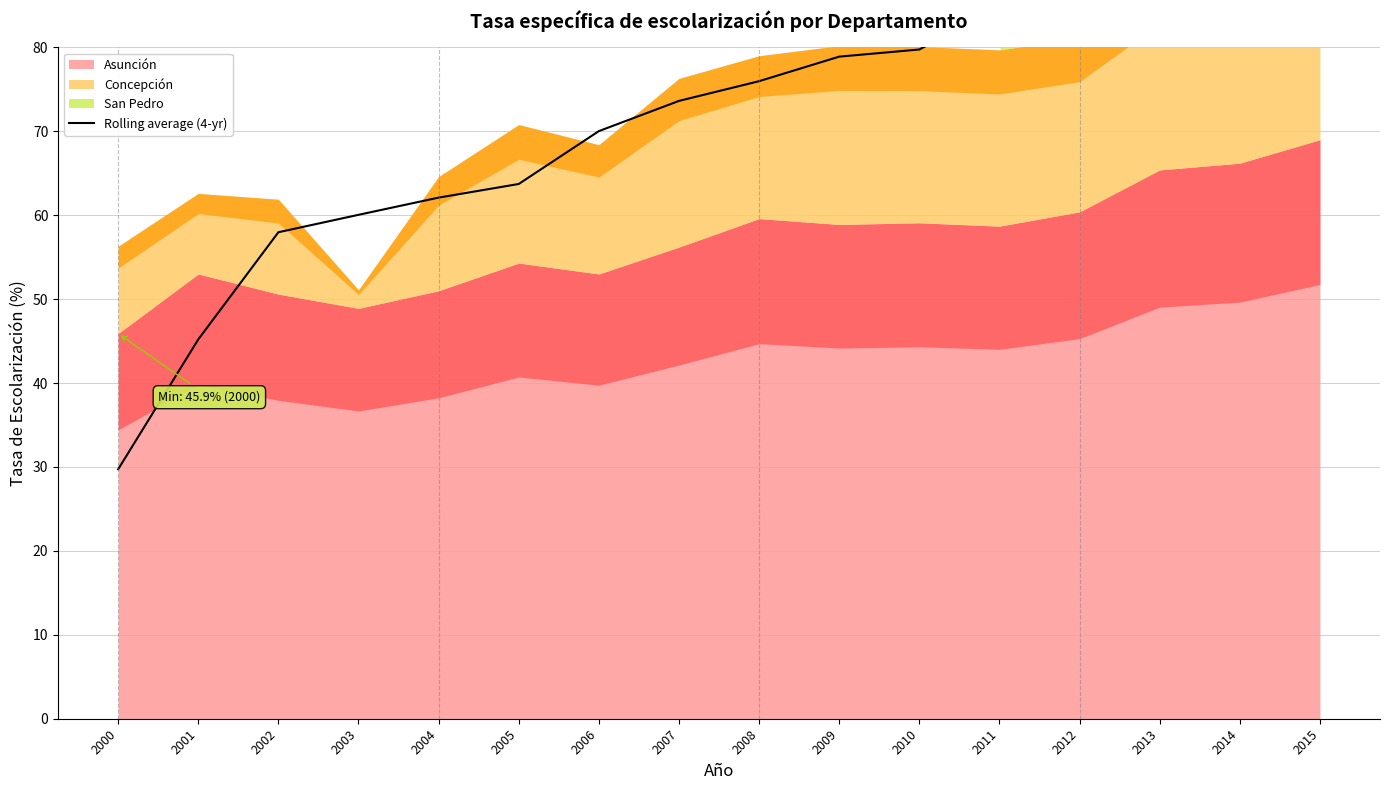

Reading left to right, extract all data points from this chart.

29.7	45.2	58.0	60.0	62.1	63.7	70.0	73.6	76.0	78.9	79.8	84.8	91.3	101.7	113.8	89.0